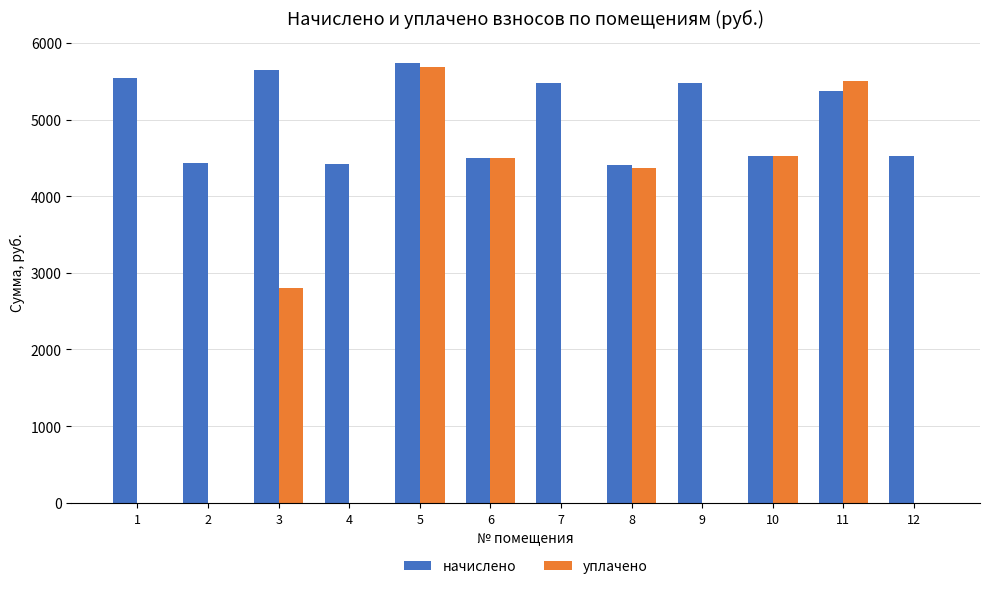

Is the value of уплачено at 8 greater than the value of начислено at 4?

No